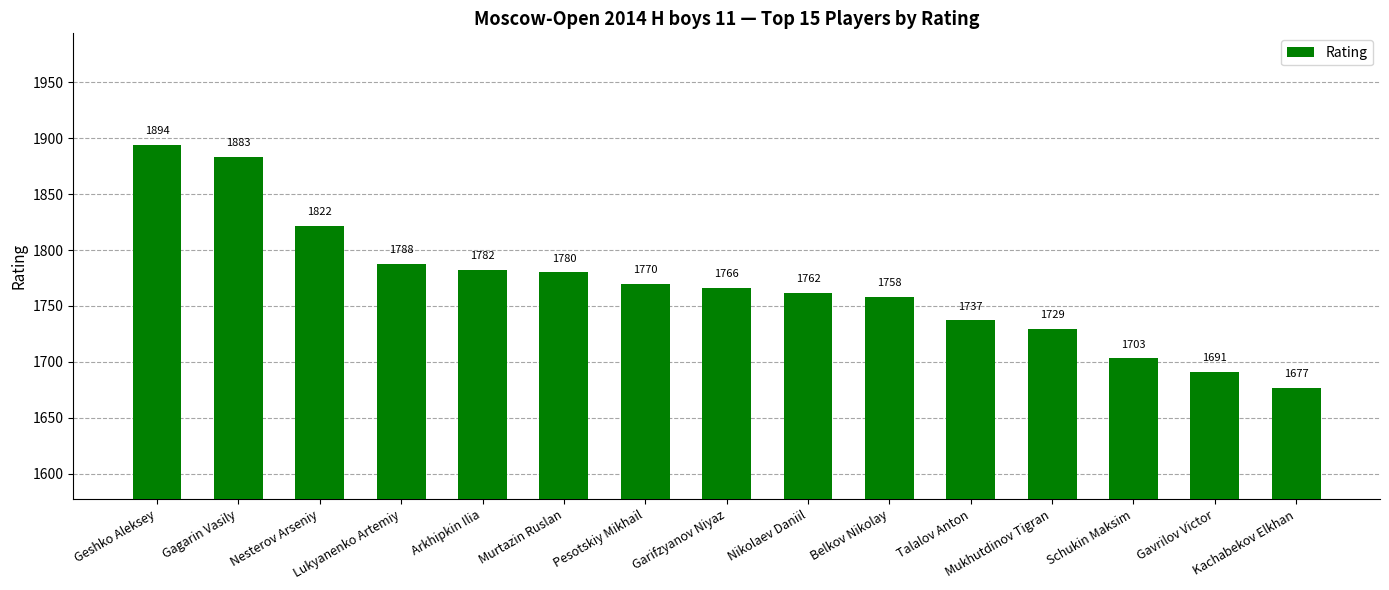

True or false: the data shows 1729 at Mukhutdinov Tigran.

True